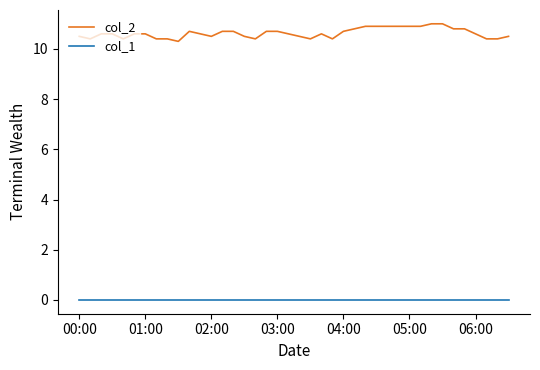

List the series in order of their peak value, highest first.

col_2, col_1